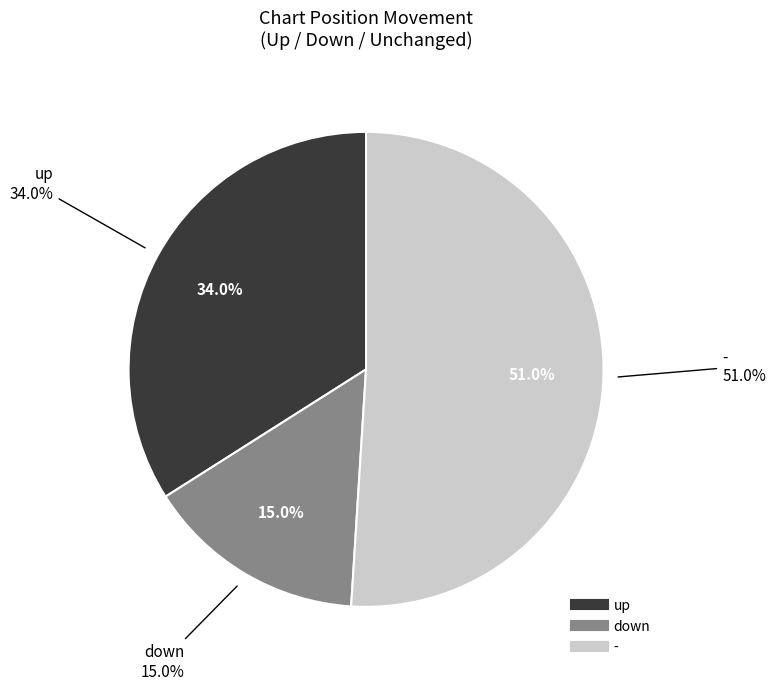

Count the number of slices in the pie.

3